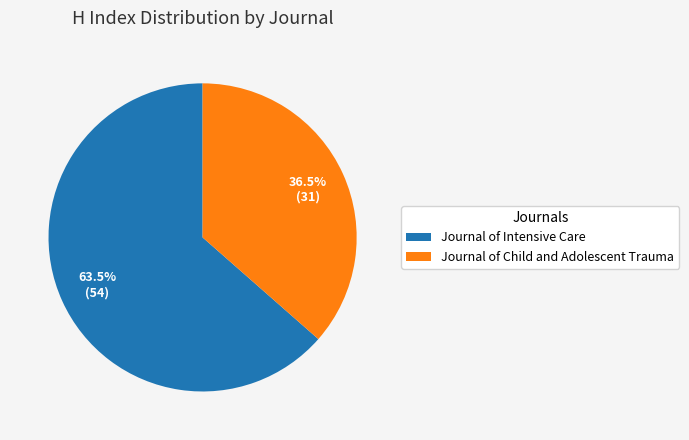

Rank the categories by value from lowest to highest.

Journal of Child and Adolescent Trauma, Journal of Intensive Care